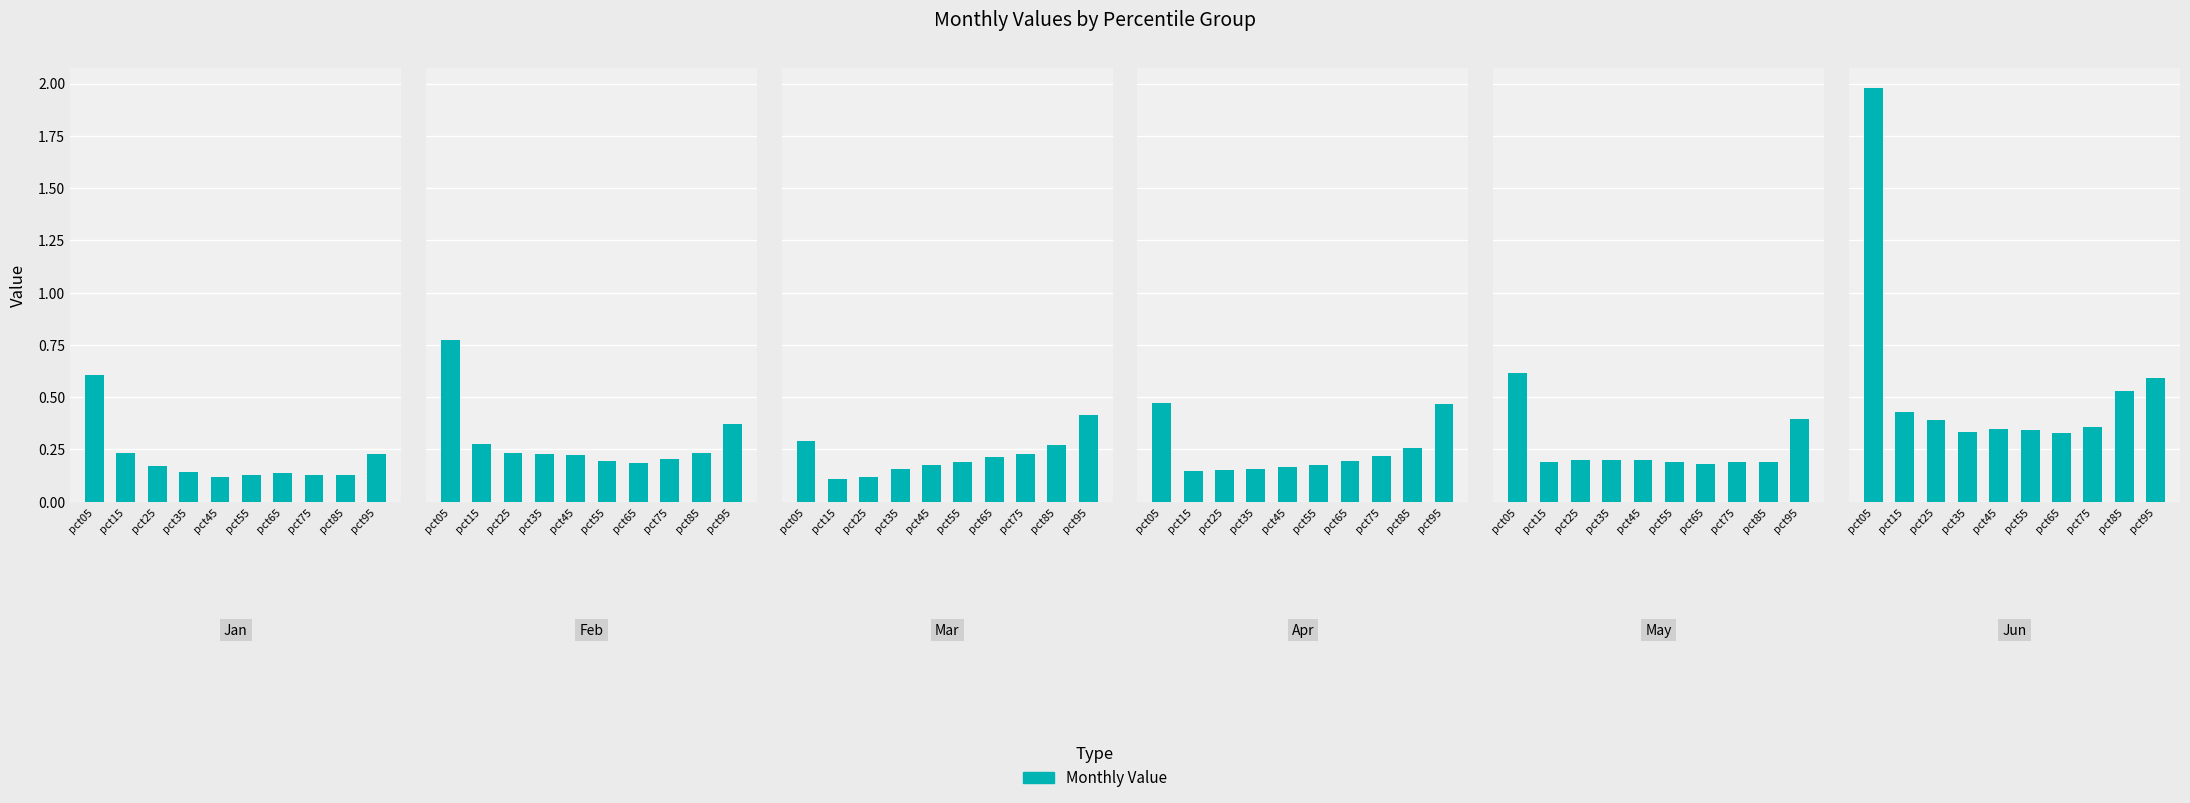

At which category is the sum across all series the highest?

pct05